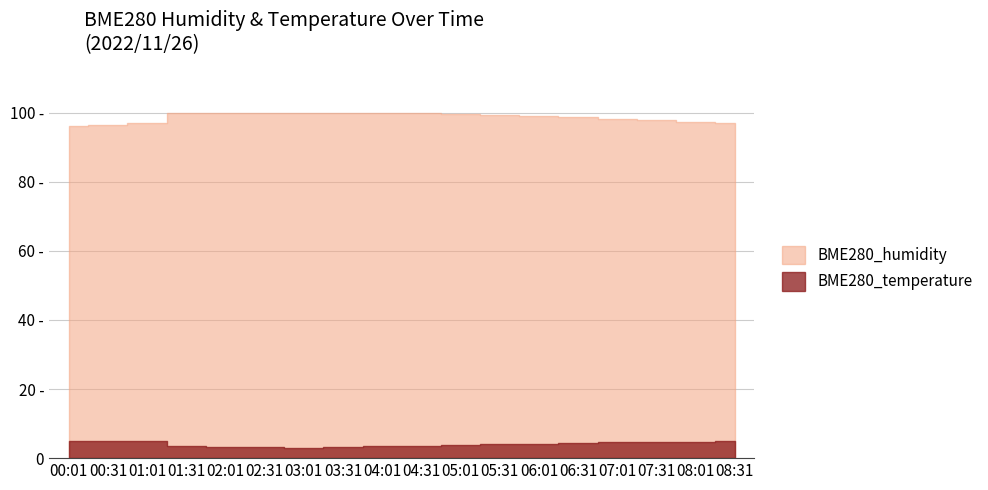

What position from the right is 00:01?

18